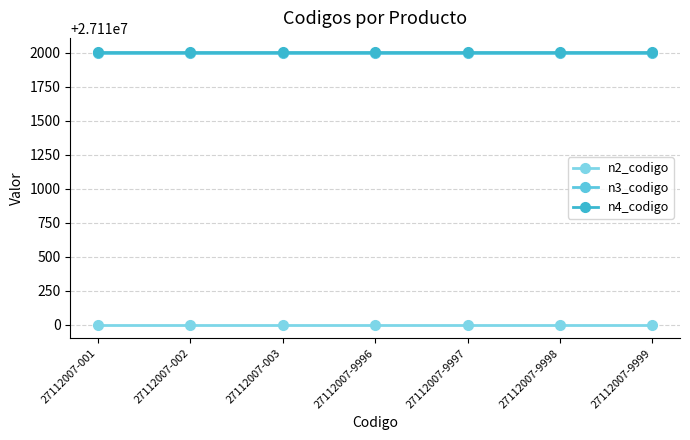

Rank the categories by n4_codigo value from highest to lowest.

27112007-001, 27112007-002, 27112007-003, 27112007-9996, 27112007-9997, 27112007-9998, 27112007-9999